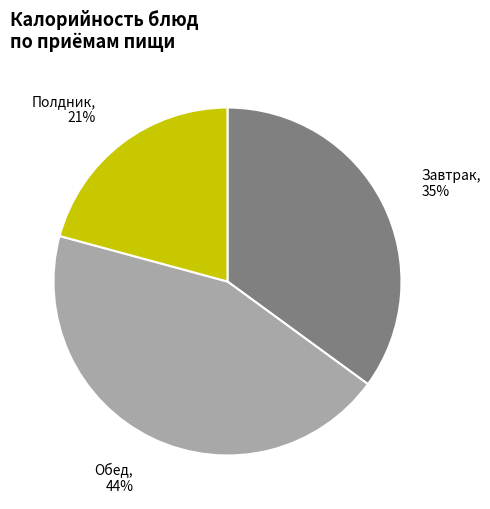

To the nearest percent, what is the combined percentage of Завтрак and Полдник?

56%